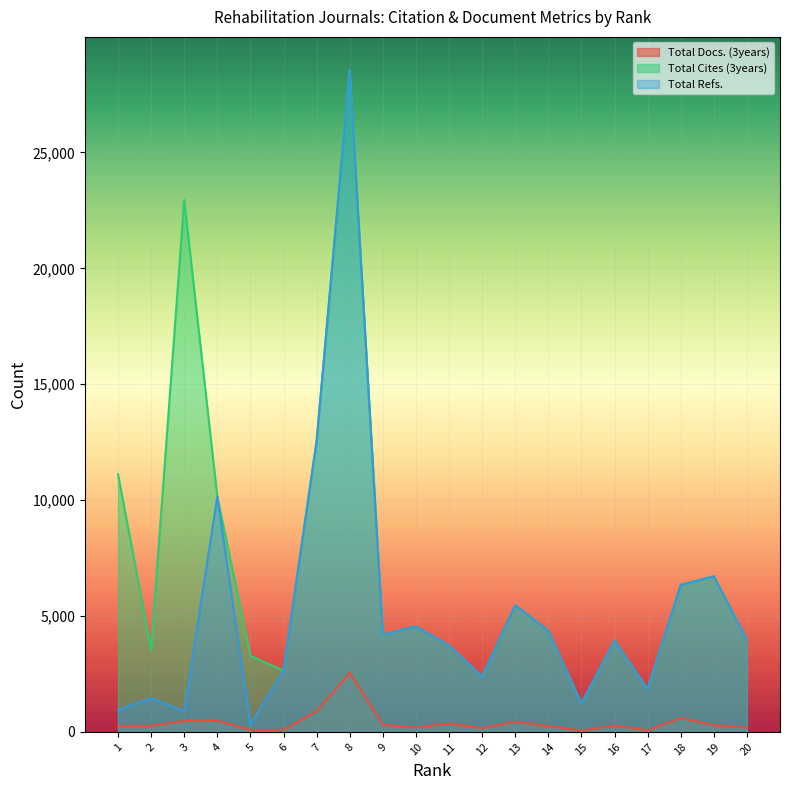

What is the difference between the maximum and minimum values in the Total Docs. (3years) series?

2490